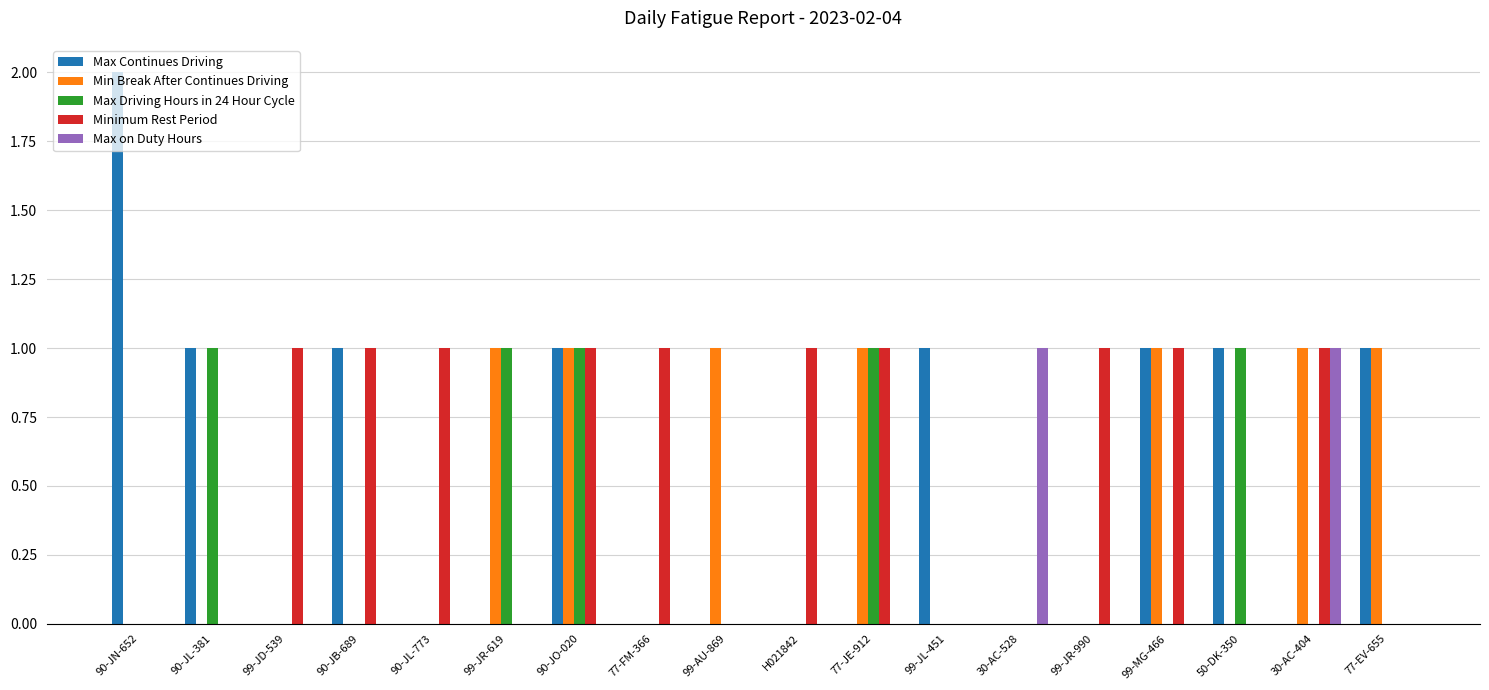

True or false: Max Continues Driving has a value of -1 at 99-JD-539.

False